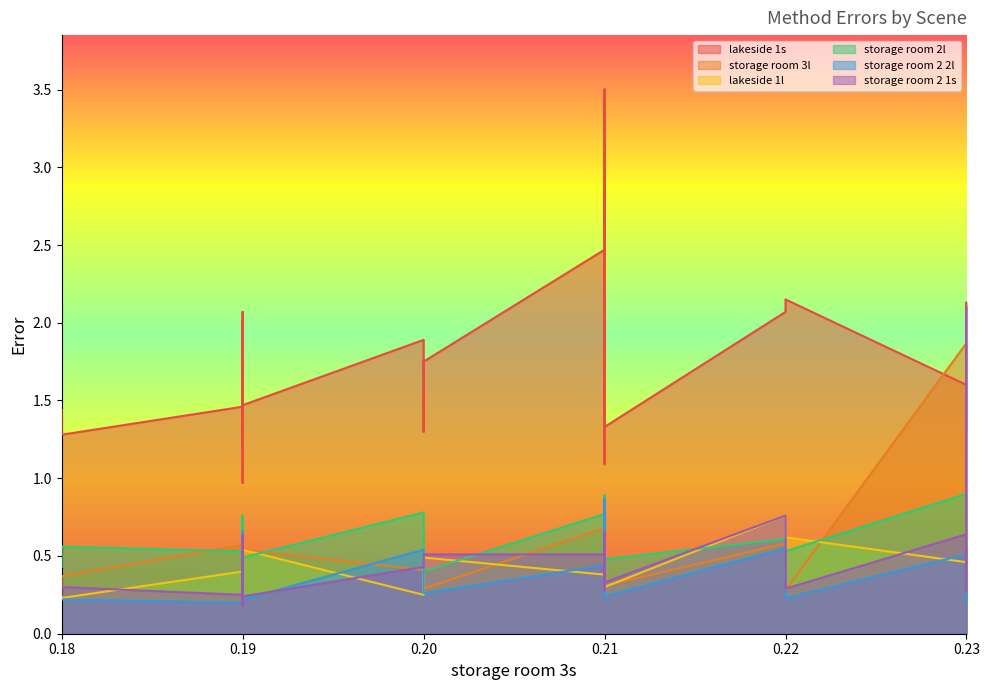

At which category does storage room 2l reach its first local valley?

0.19